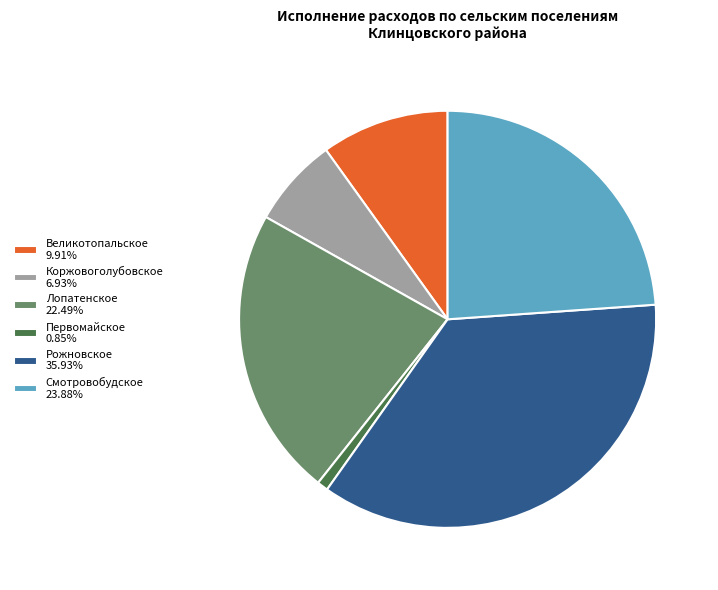

Combined, do Лопатенское 22.49% and Рожновское 35.93% account for over 50%?

Yes